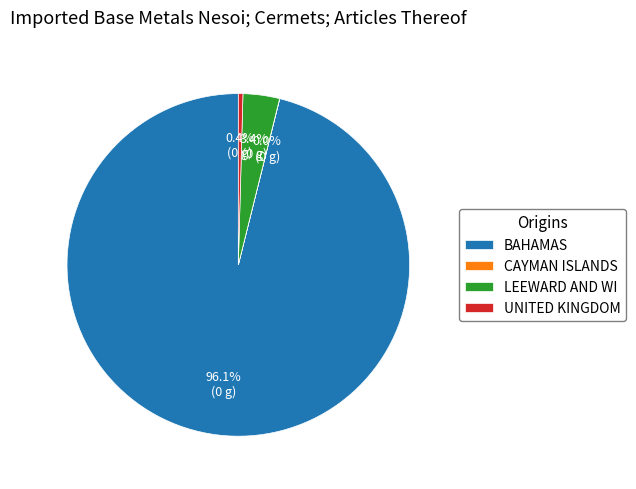

What percentage is NOT represented by LEEWARD AND WI?

96.6%